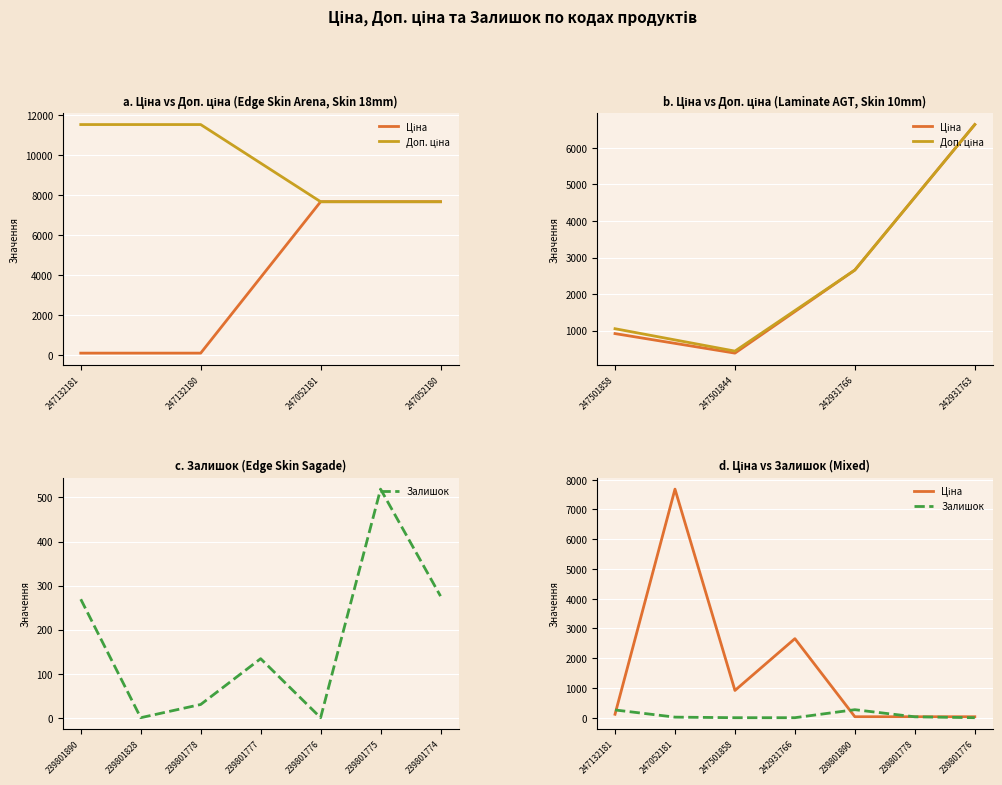

What is the difference between the second highest and second lowest values in the Ціна series?

7648.6